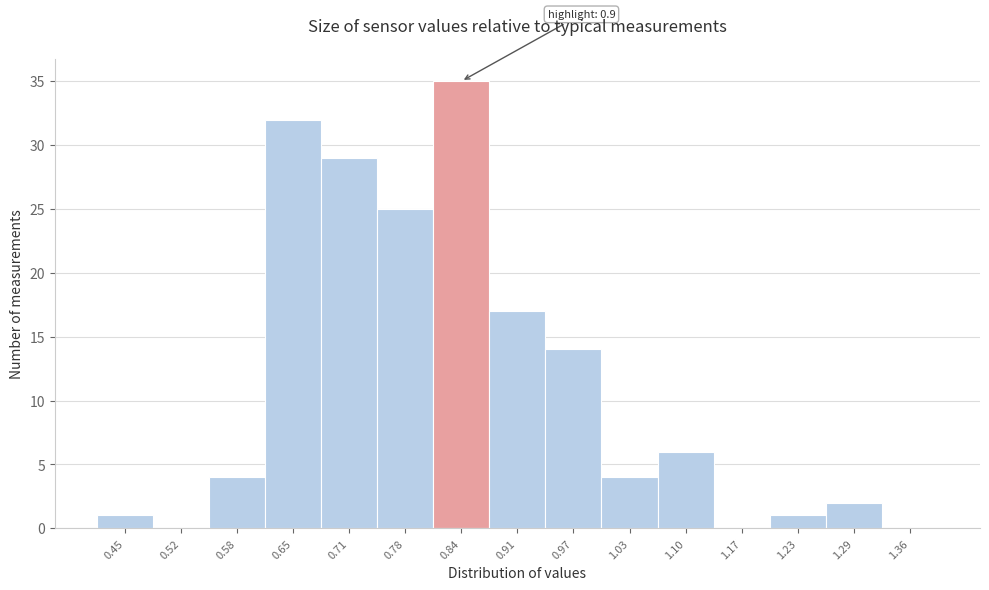

Reading left to right, transcribe all the data shown in this chart.

0.45=1	0.52=0	0.58=4	0.65=32	0.71=29	0.78=25	0.84=35	0.91=17	0.97=14	1.03=4	1.10=6	1.17=0	1.23=1	1.29=2	1.36=0